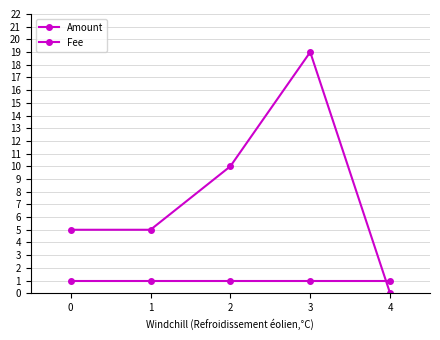

Reading left to right, list all the values displayed in this chart.

Amount: 0=5	1=5	2=10	3=19	4=0
Fee: 0=1	1=1	2=1	3=1	4=1